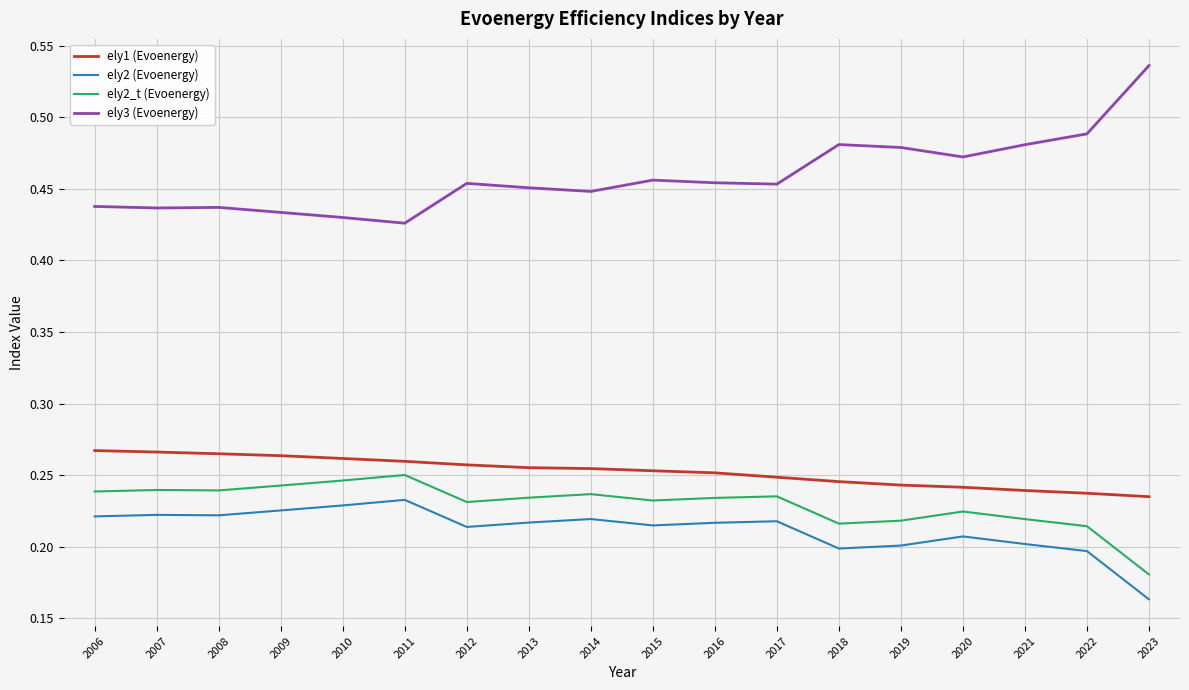

Which series has the largest total across all categories?

ely3 (Evoenergy)